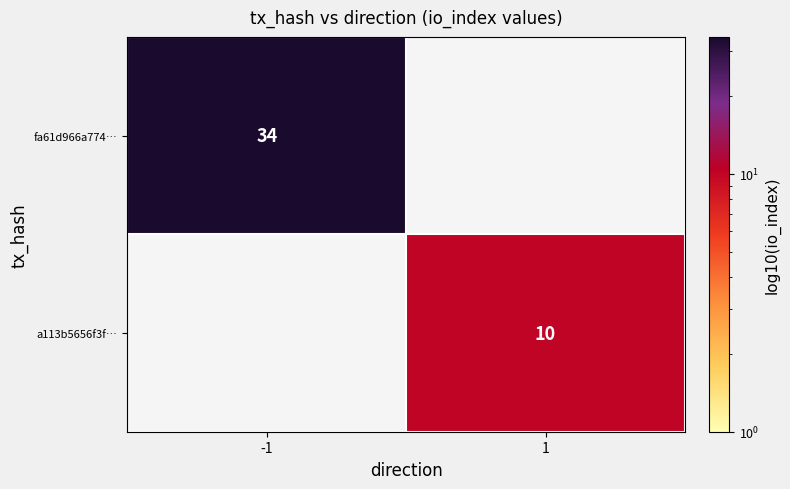

The value of fa61d966a774… at -1 is 34. True or false?

True